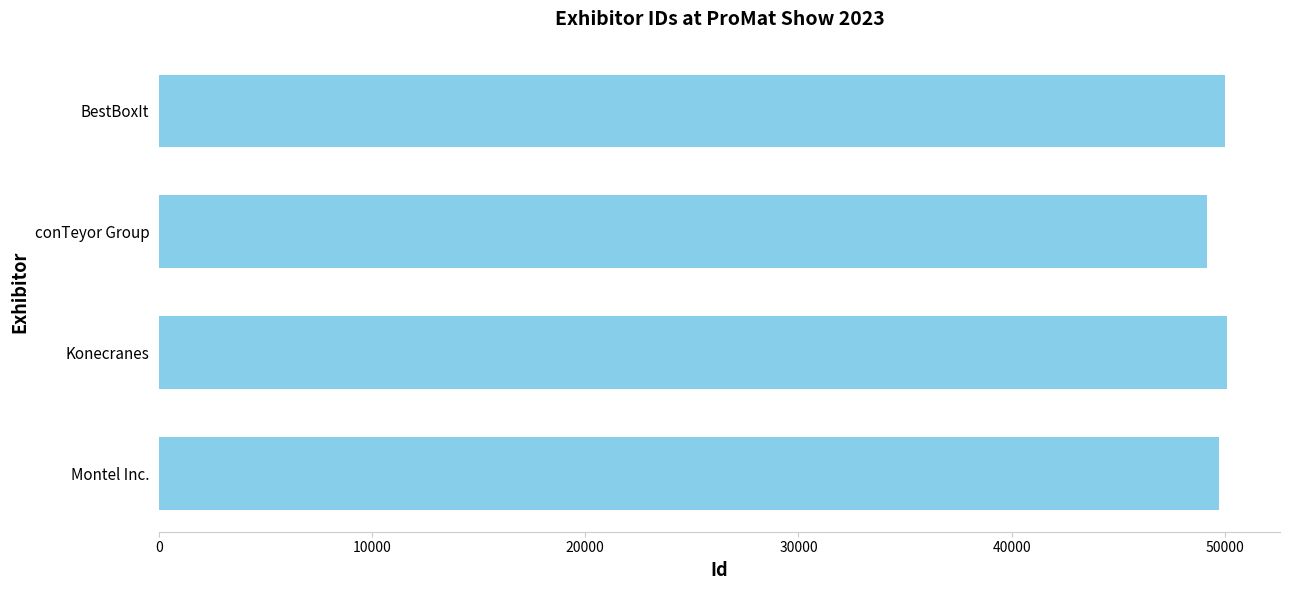

What value does the data have at Montel Inc., to the nearest 50?

49750